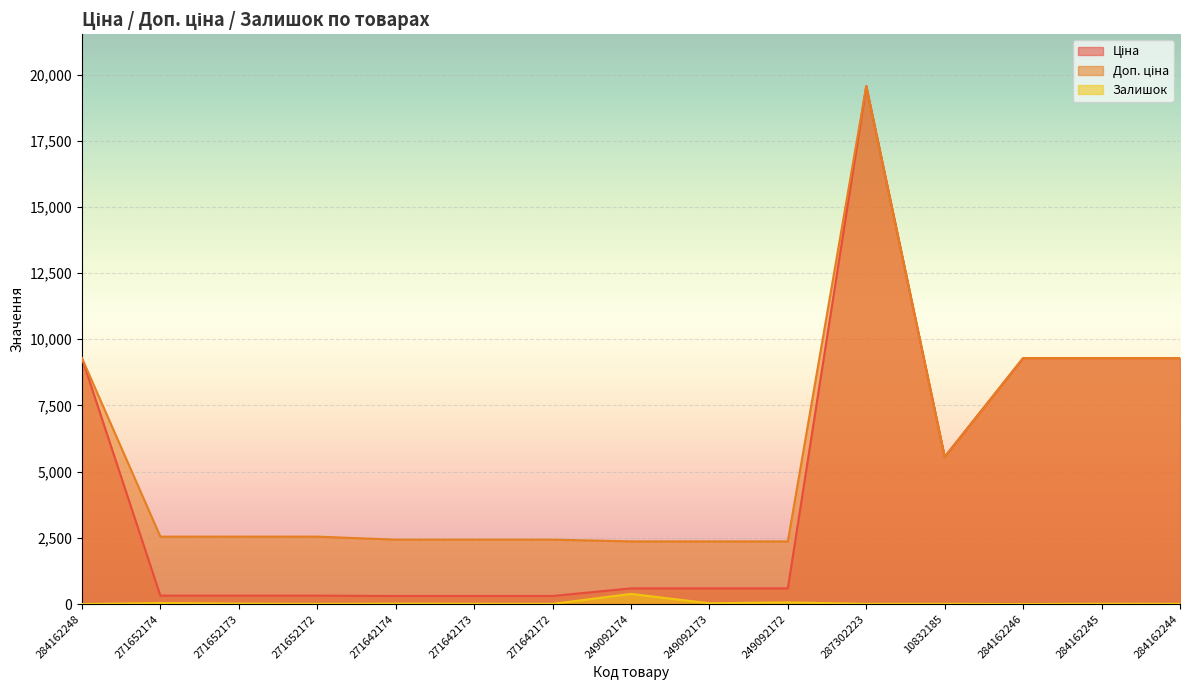

What is the difference between the second highest and second lowest values in the Залишок series?

63.0